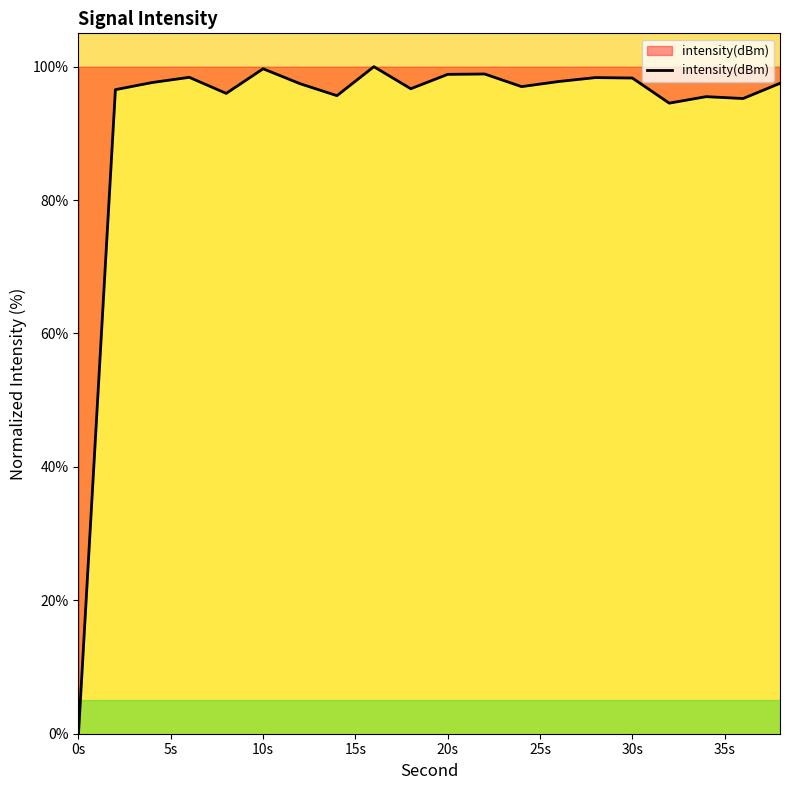

What is the greatest value displayed?

100.0